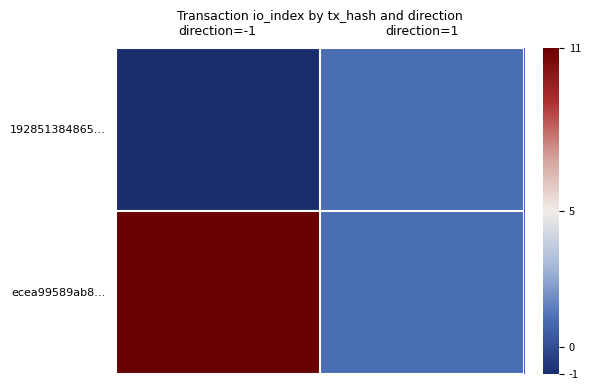

At which category is the sum across all series the highest?

direction=-1